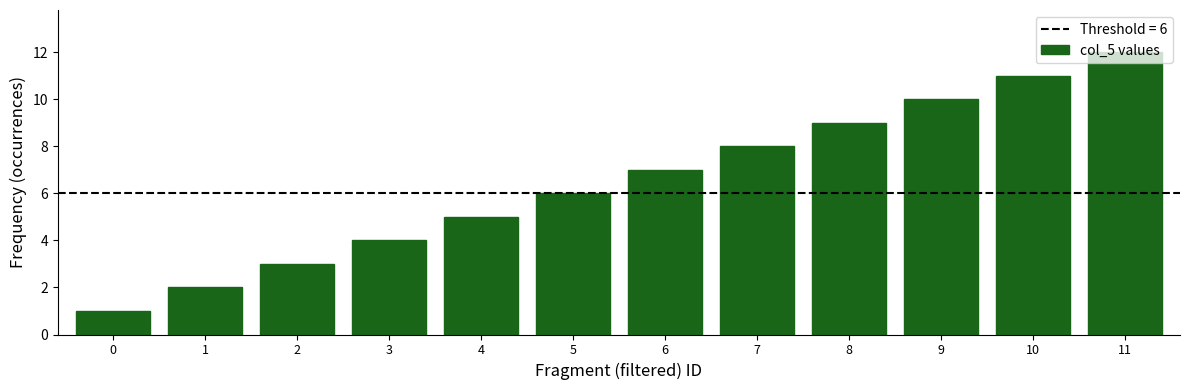

What is the value of the 5th bar from the left?

5